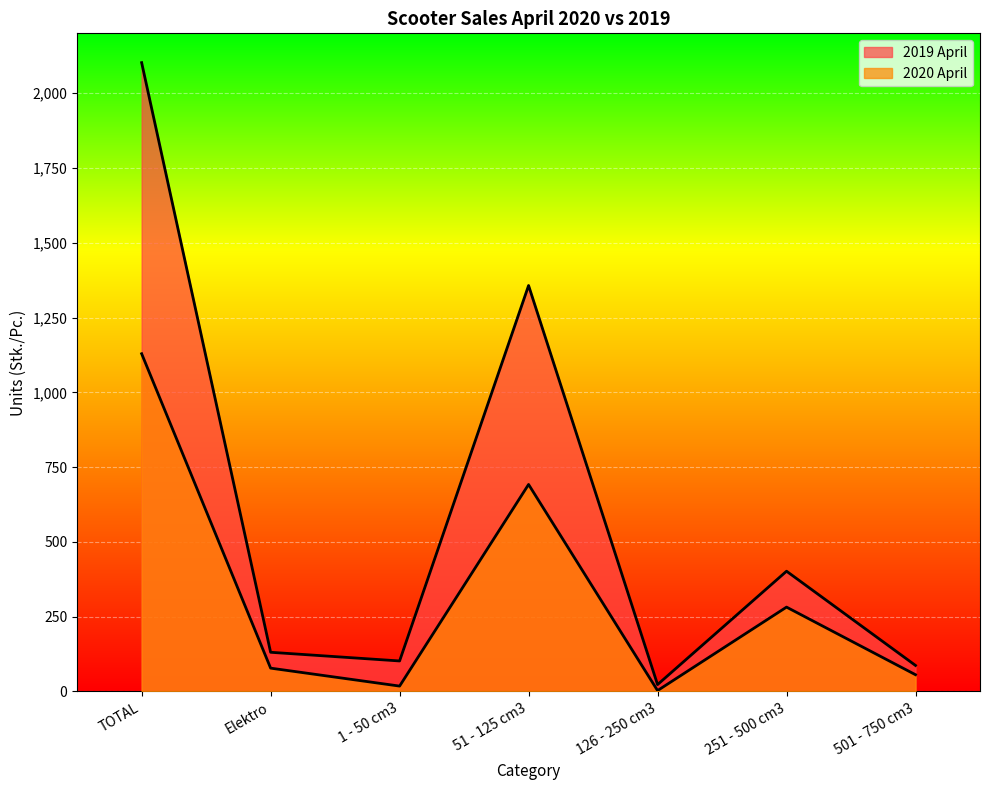

What is the difference between the maximum and minimum values in the 2019 April series?

2079